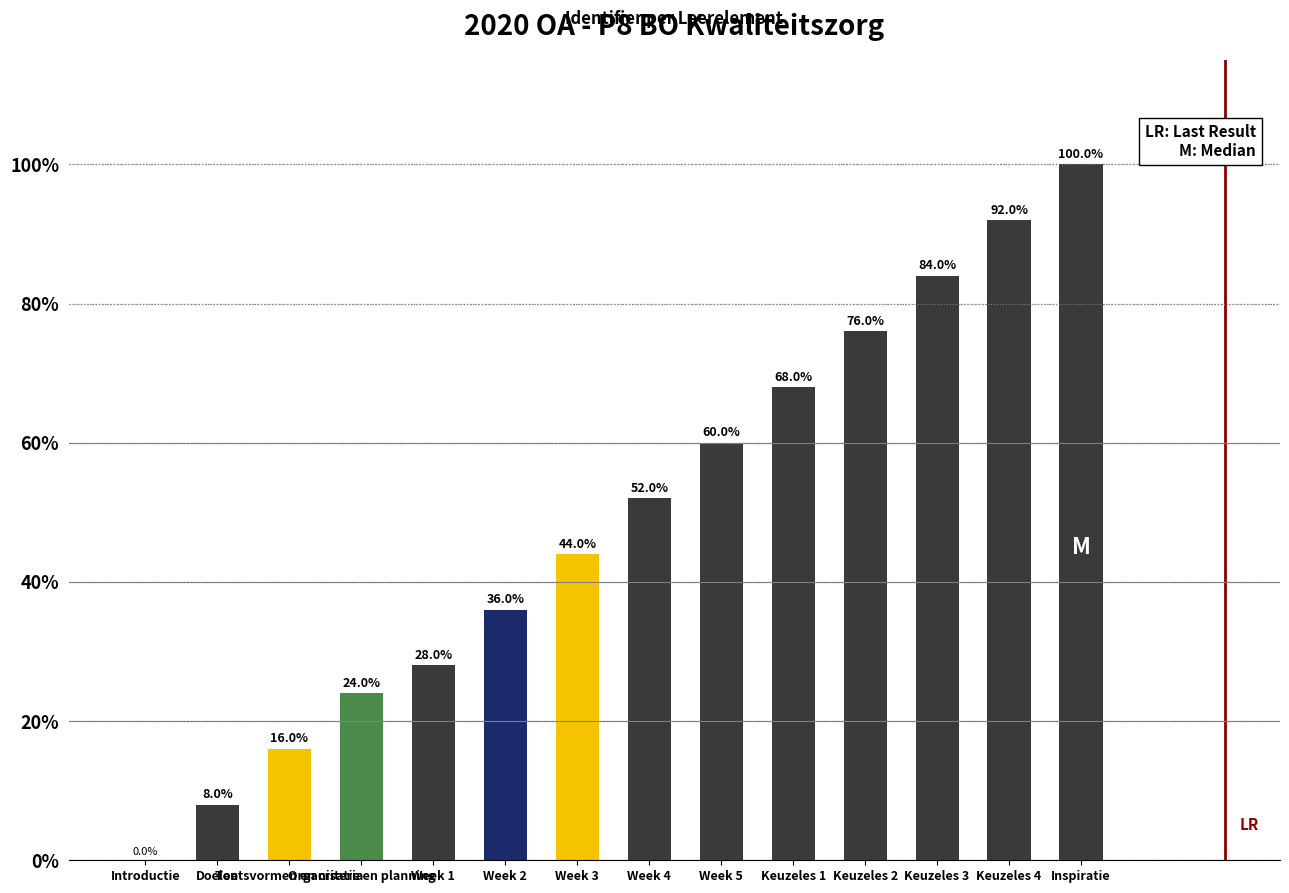

What is the sum of all values?

688.0